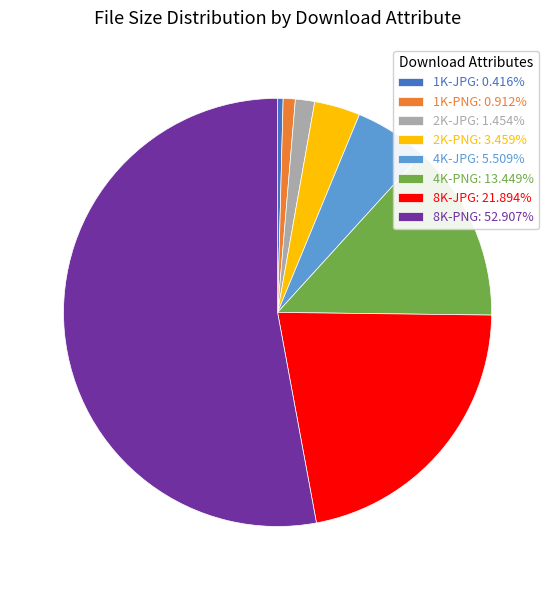

Which slice is the largest?

8K-PNG